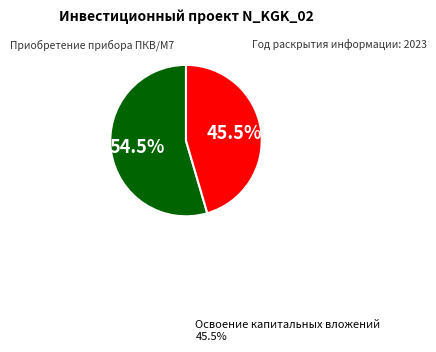

Is there a majority slice in this chart?

Yes